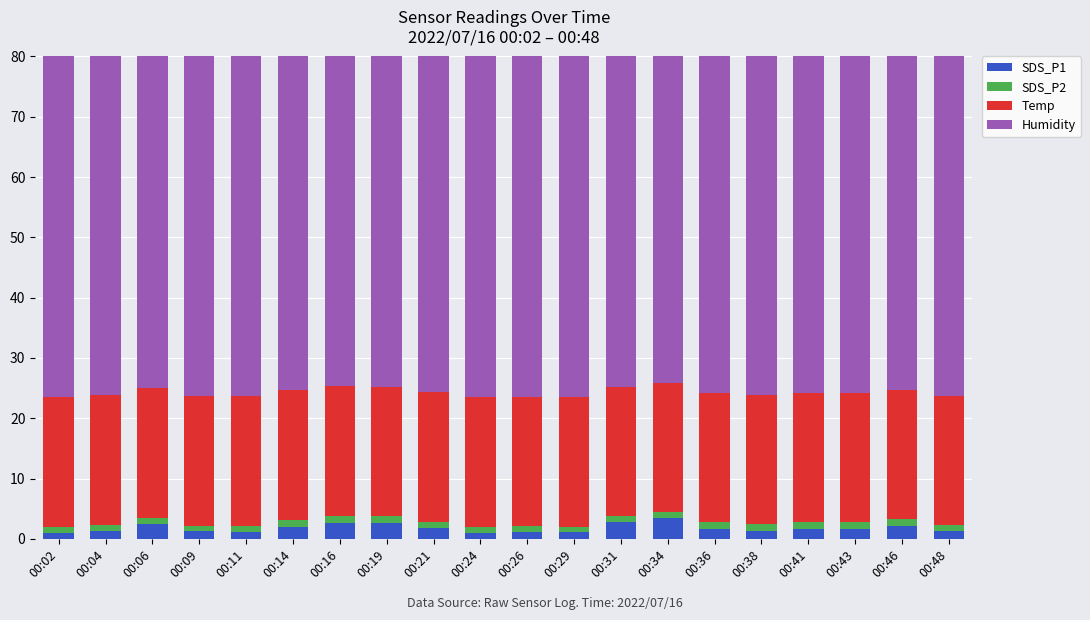

What is the difference between the second highest and minimum values in the Temp series?

0.1